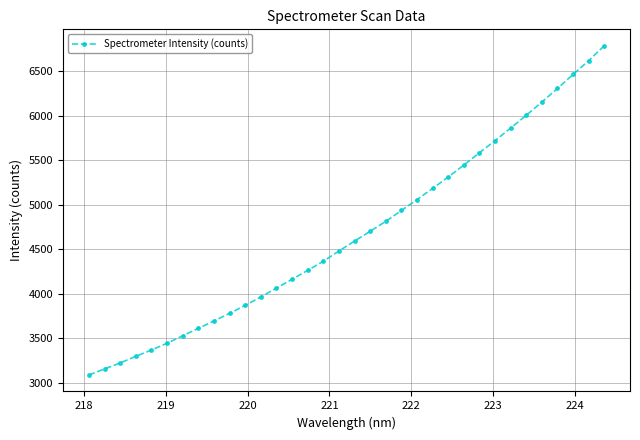

What is the value of the 23rd point from the left?

5183.2